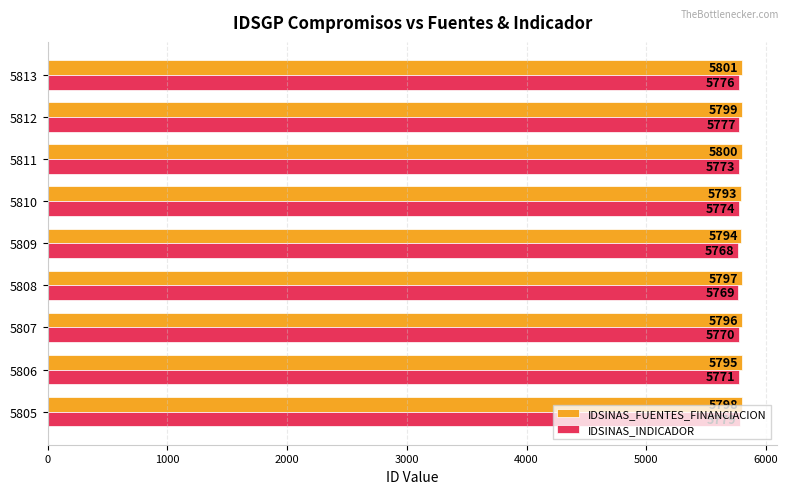

Rank the categories by IDSINAS_FUENTES_FINANCIACION value from lowest to highest.

5810, 5809, 5806, 5807, 5808, 5805, 5812, 5811, 5813